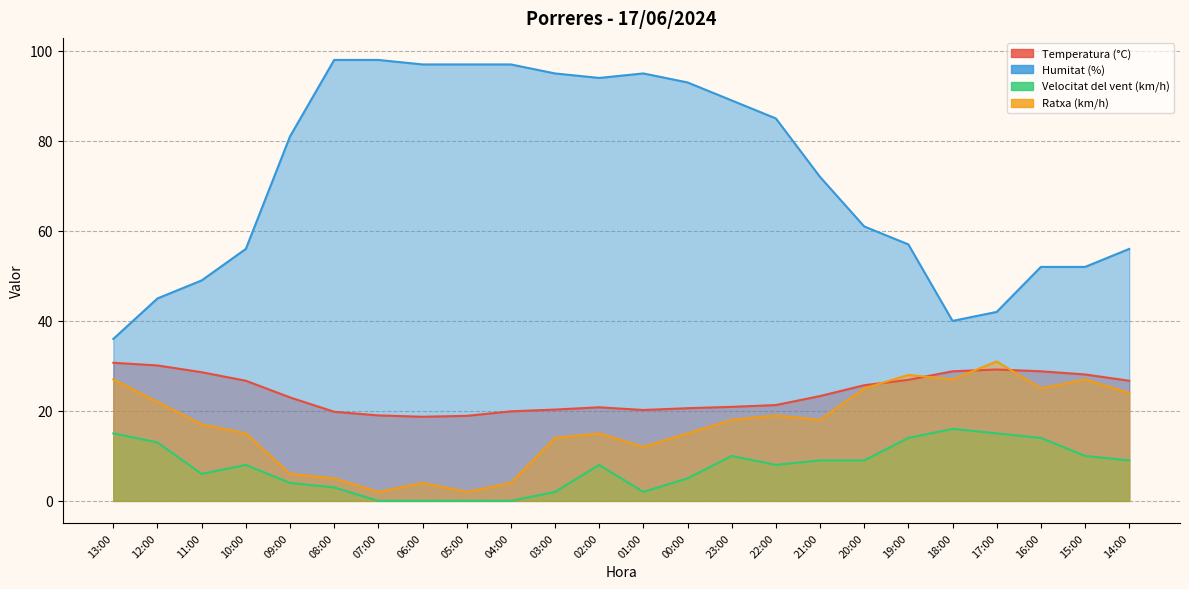

Is it true that Ratxa (km/h) equals 8.7 at 18:00?

False